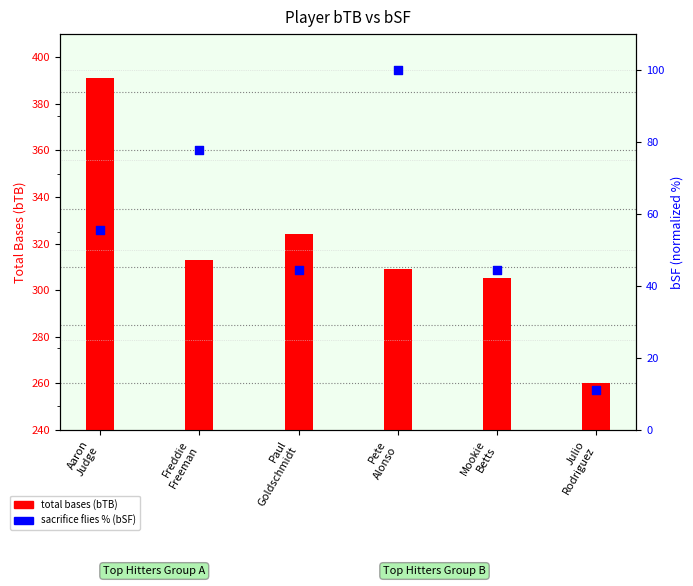

Which series has the largest total across all categories?

total bases (bTB)